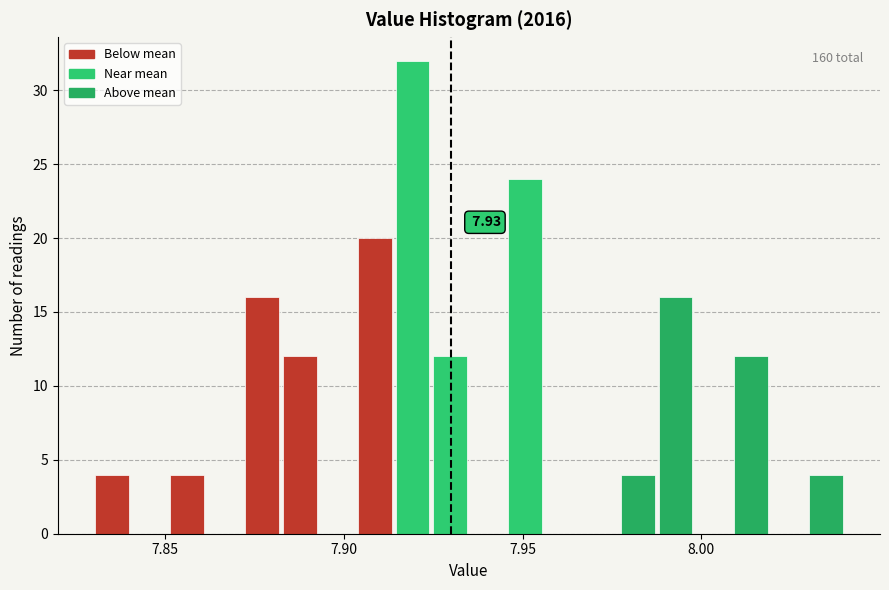

Around what value on the x-axis is the tallest bar? Give the approximate position of its centre, as read against the axis.

7.920